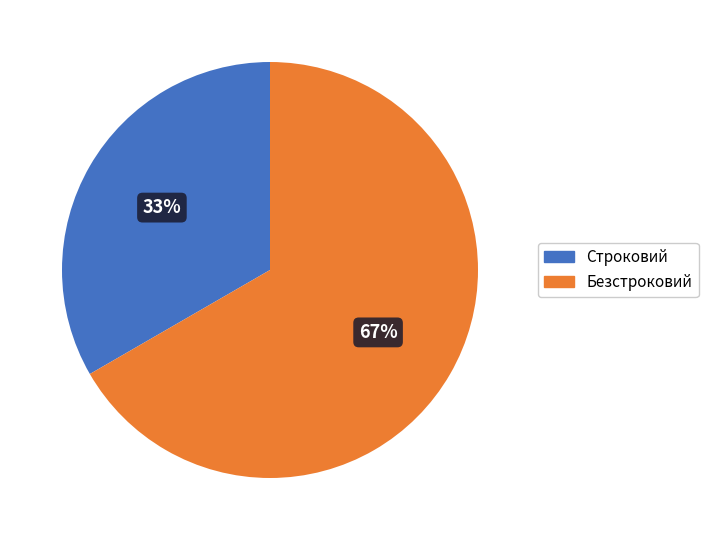

Is there a majority slice in this chart?

Yes